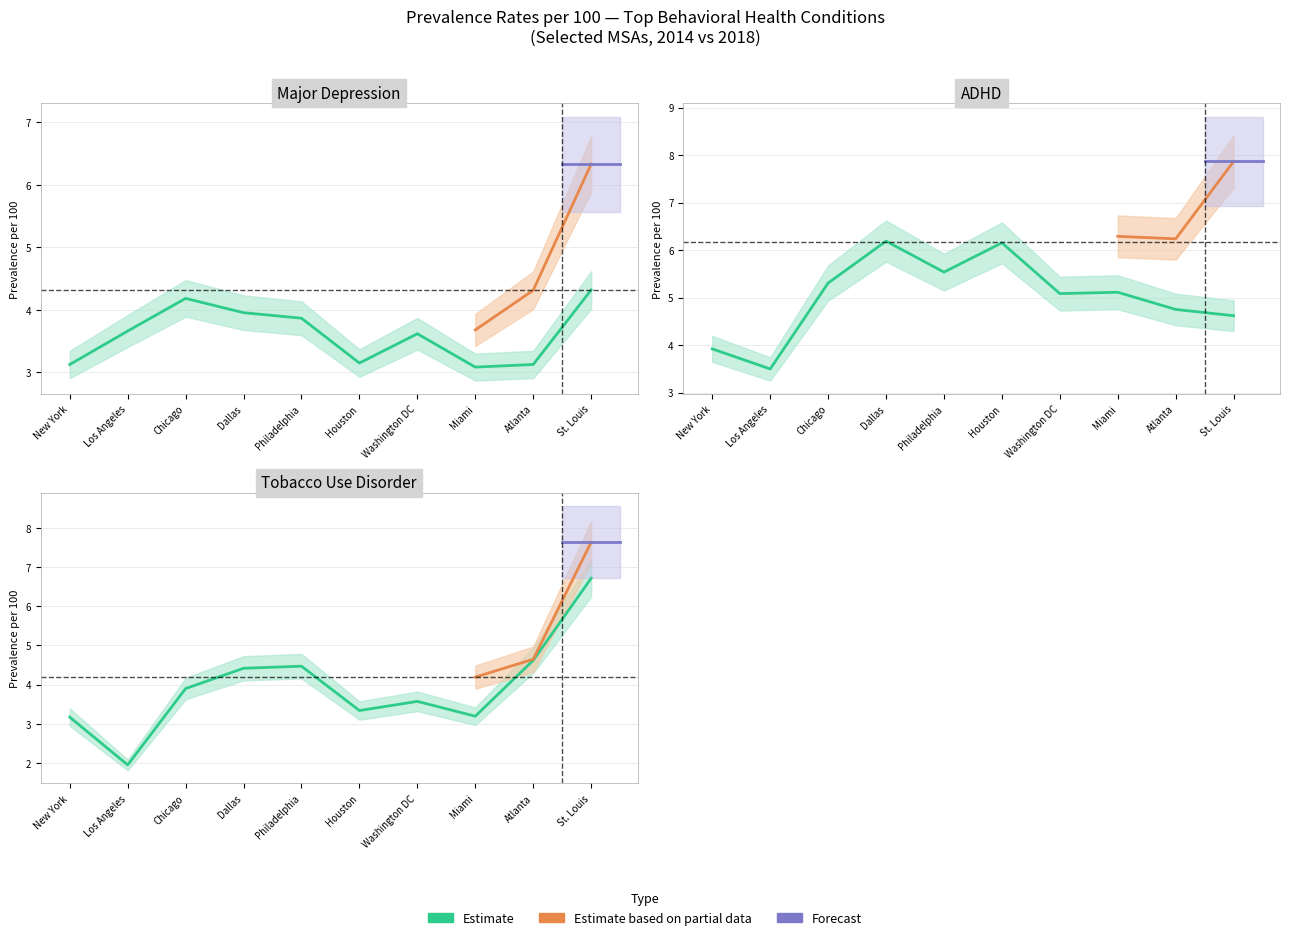

What is the value of the Major Depression 2014 point at the 6th from the left?

3.1